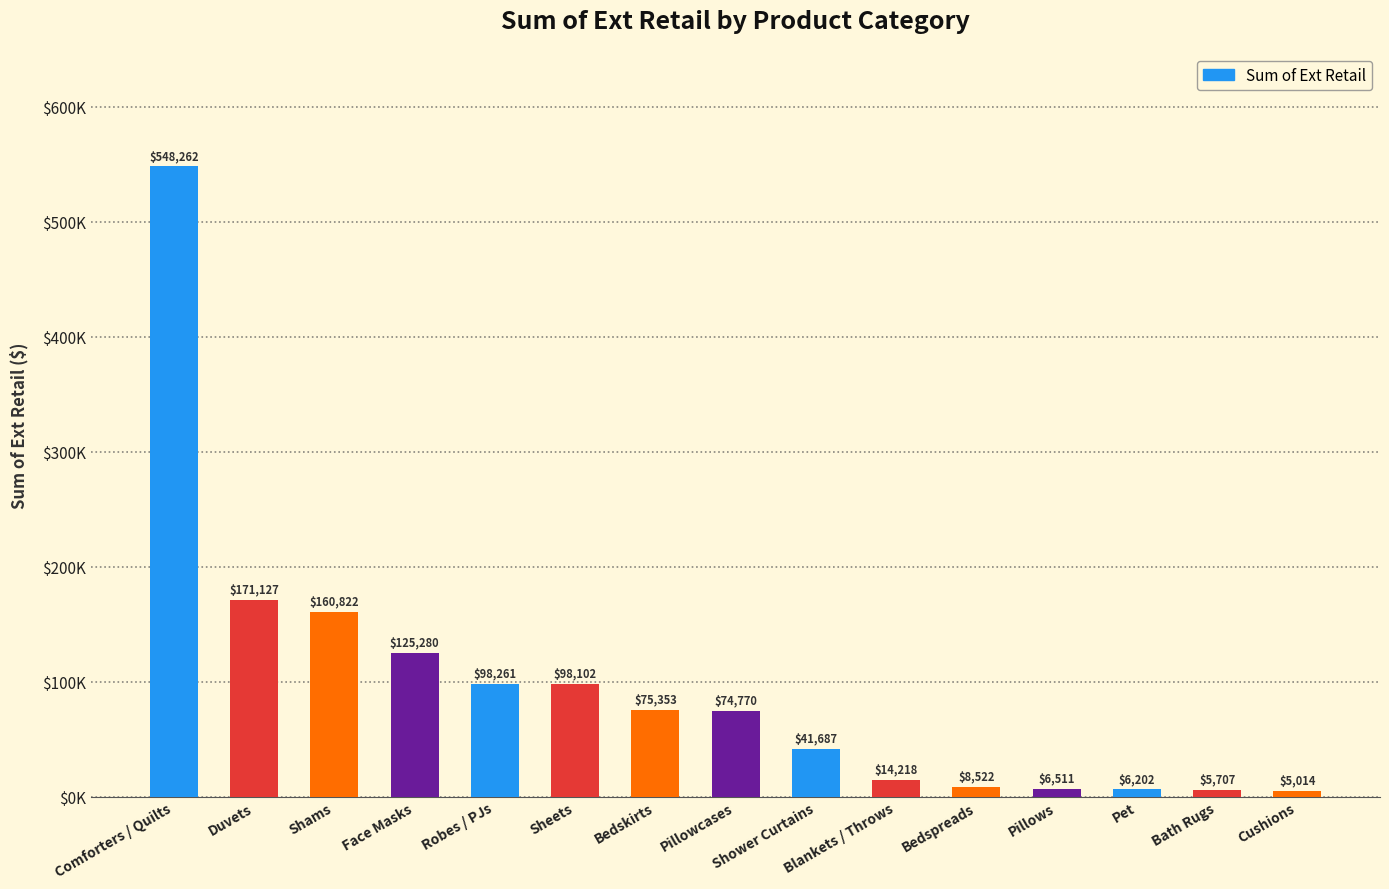

At which category does the chart reach its minimum across all series?

Cushions